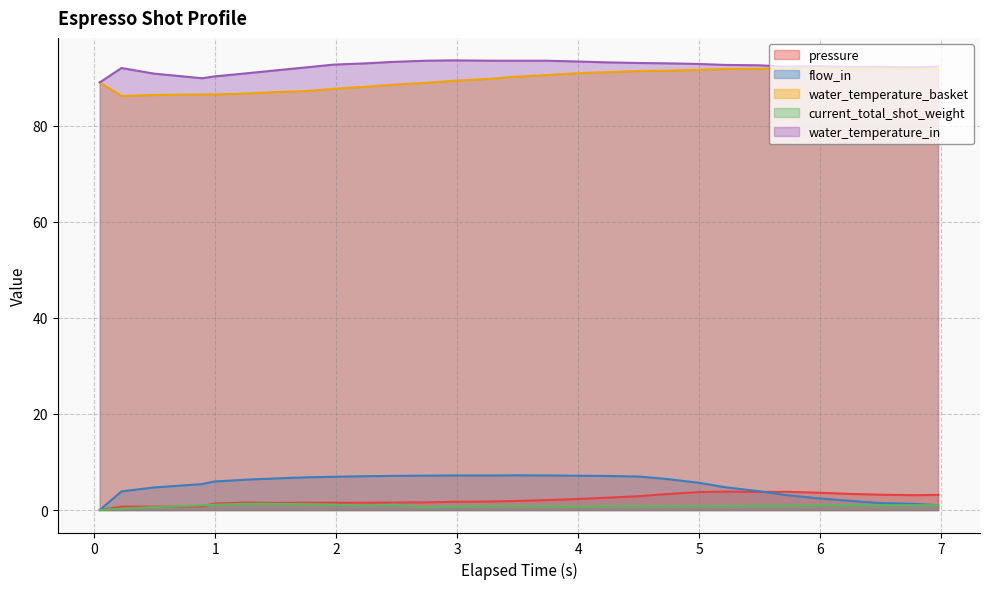

What is the sum of all water_temperature_in values?

2677.3